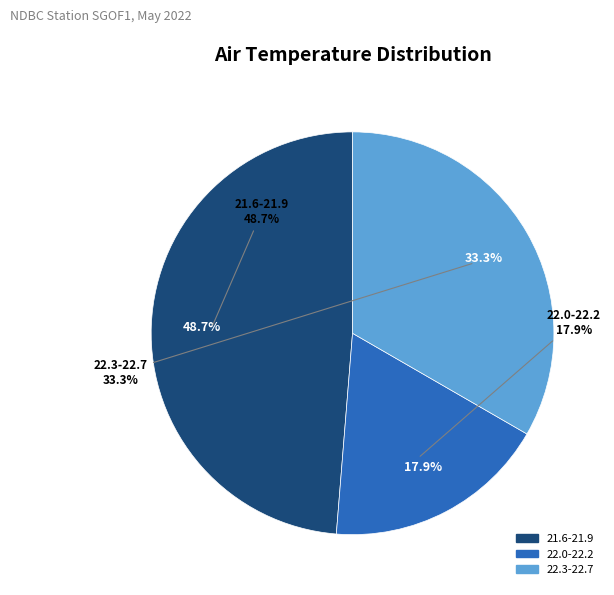

Is 3 the majority of the pie?

No